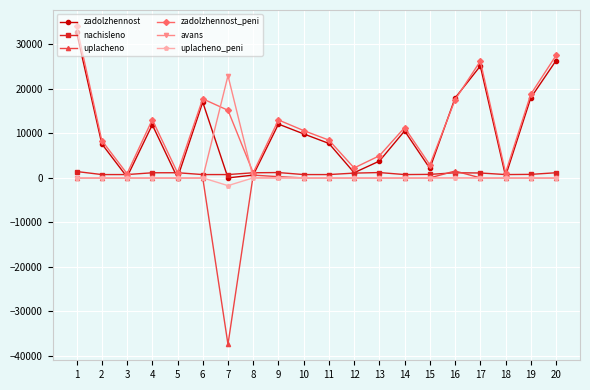

Which series has the widest spread of values?

uplacheno